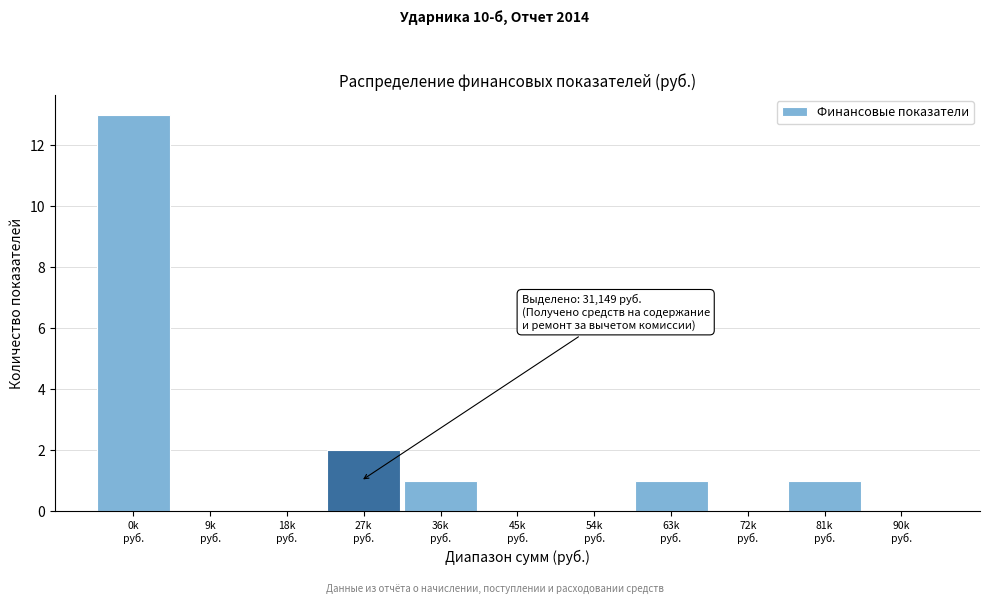

What is the sum of all values?

18